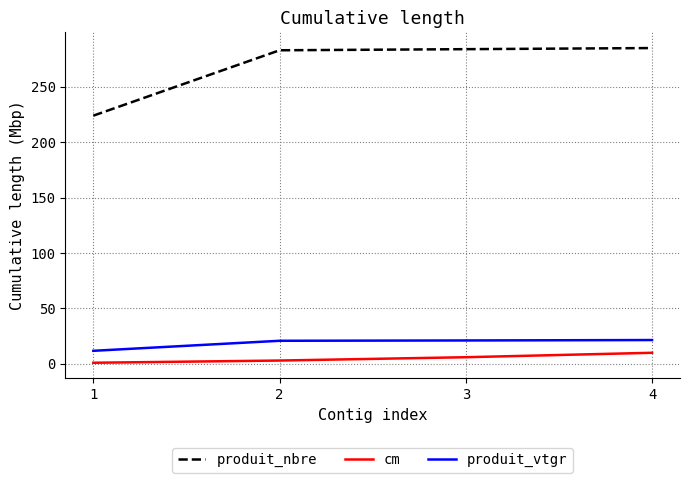

What are all the series names shown in the legend?

produit_nbre, cm, produit_vtgr